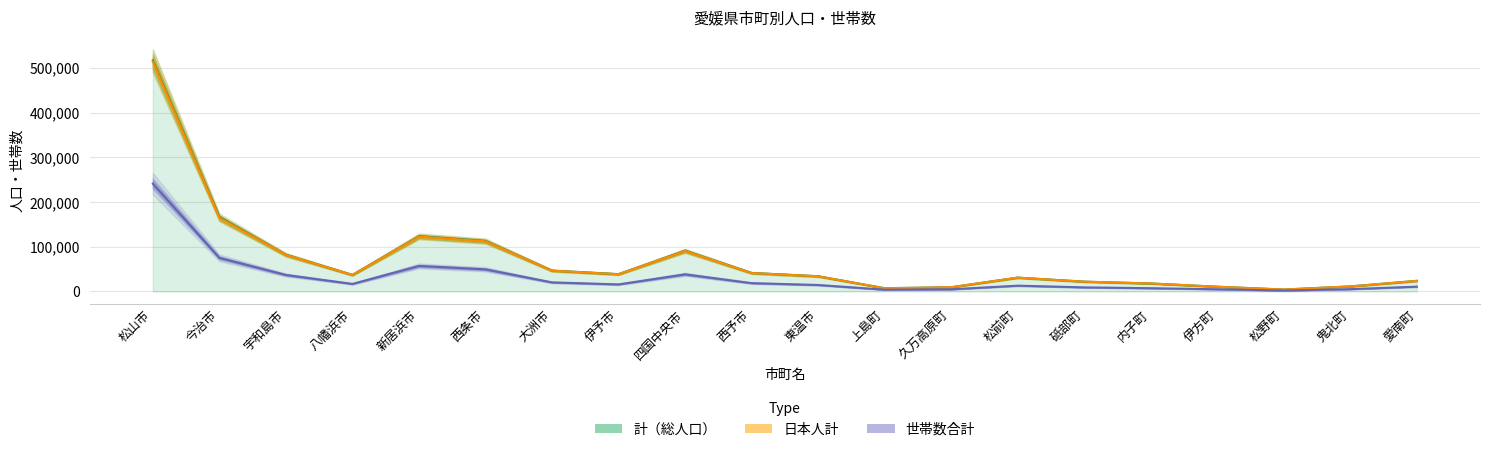

What position from the left is 上島町?

12